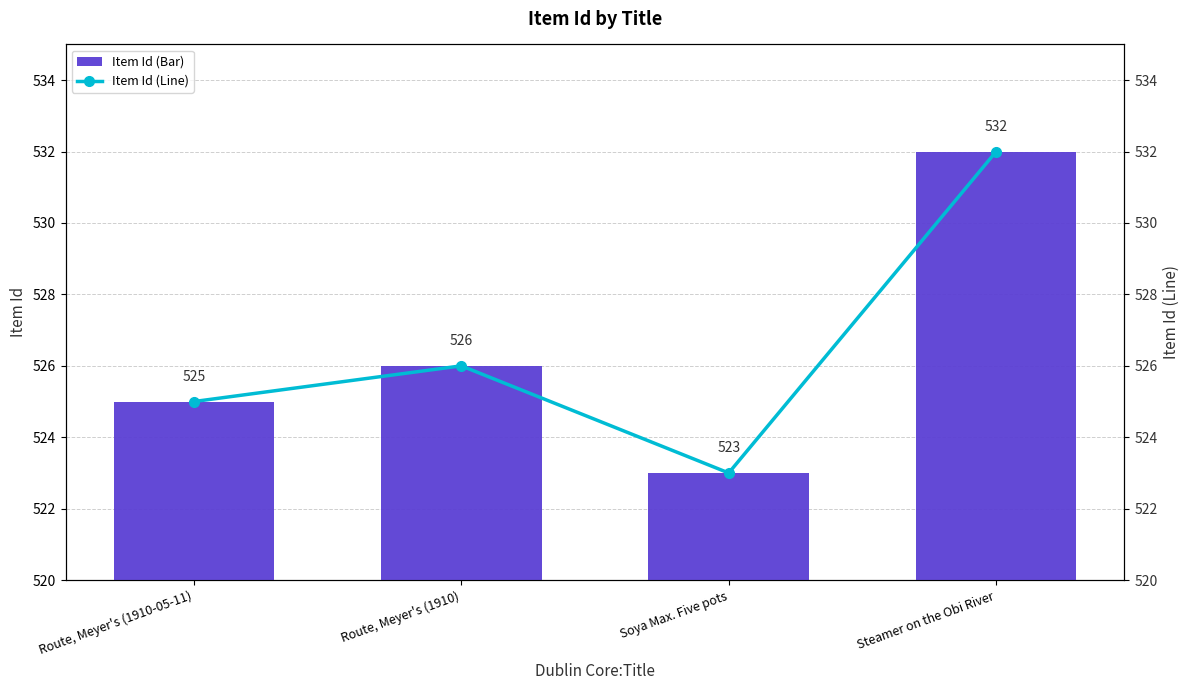

The value of Item Id (Bar) at Route, Meyer's (1910) is 708. True or false?

False